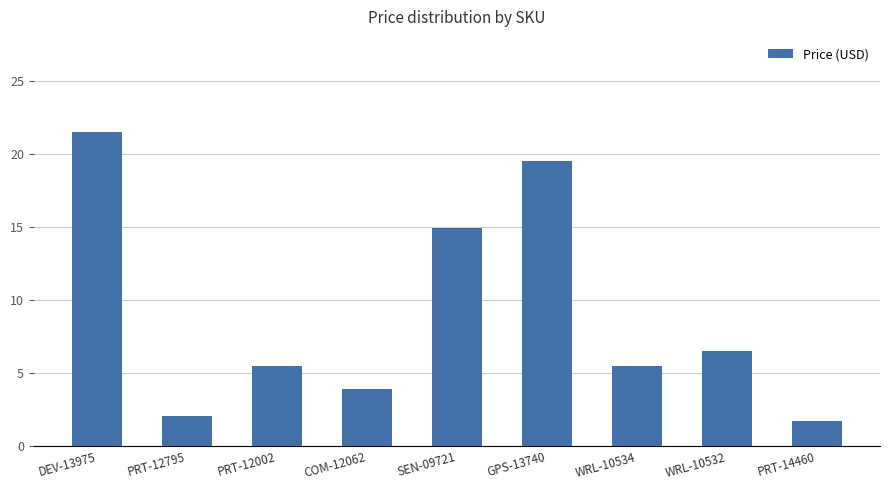

Where is the data nearest to the value 11?

SEN-09721